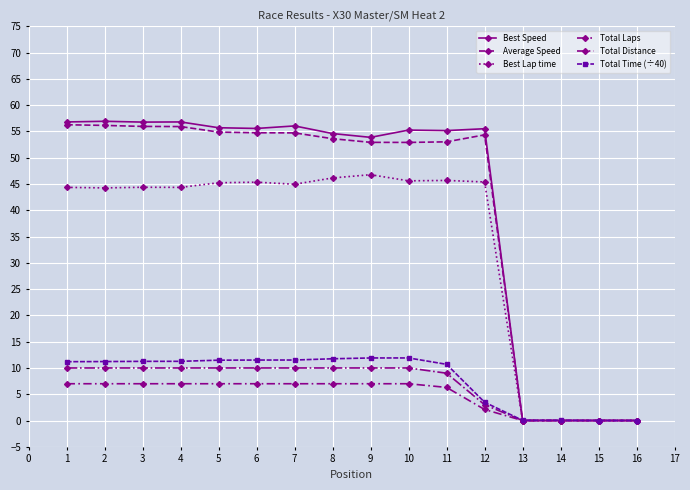

How many data points in Average Speed are above 54?

8